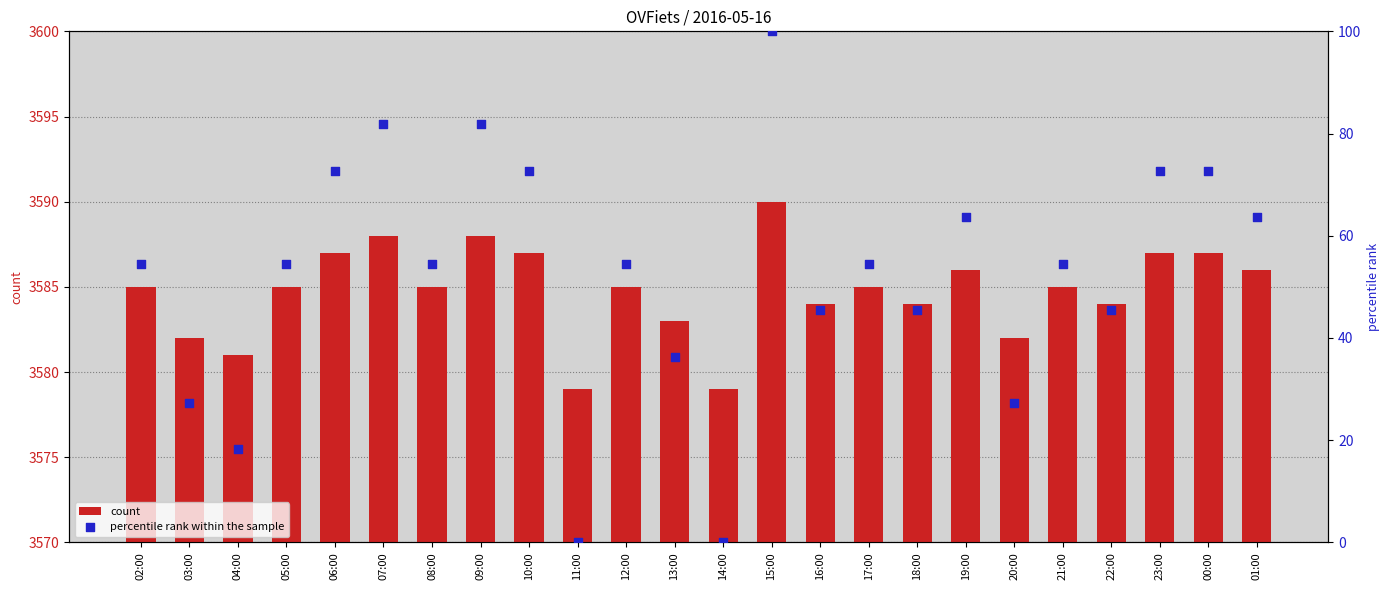

Is the value of percentile rank within the sample at 12:00 greater than the value of count at 13:00?

No